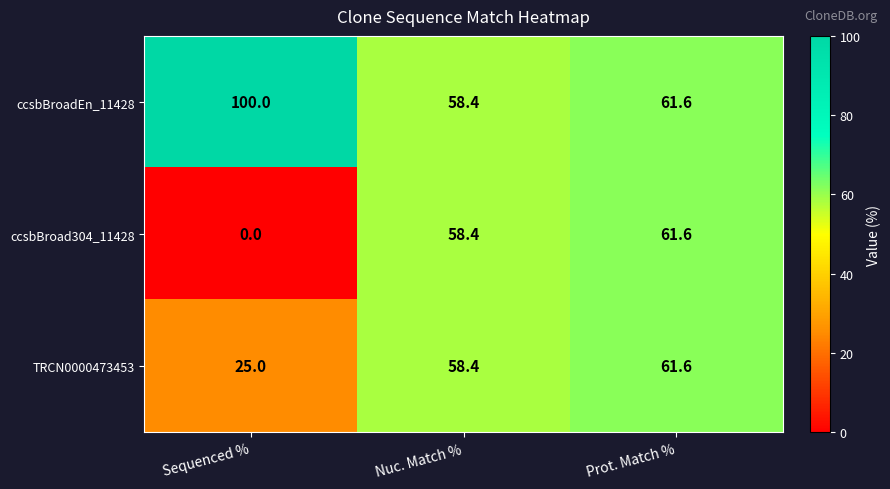

Which series has the widest spread of values?

ccsbBroad304_11428